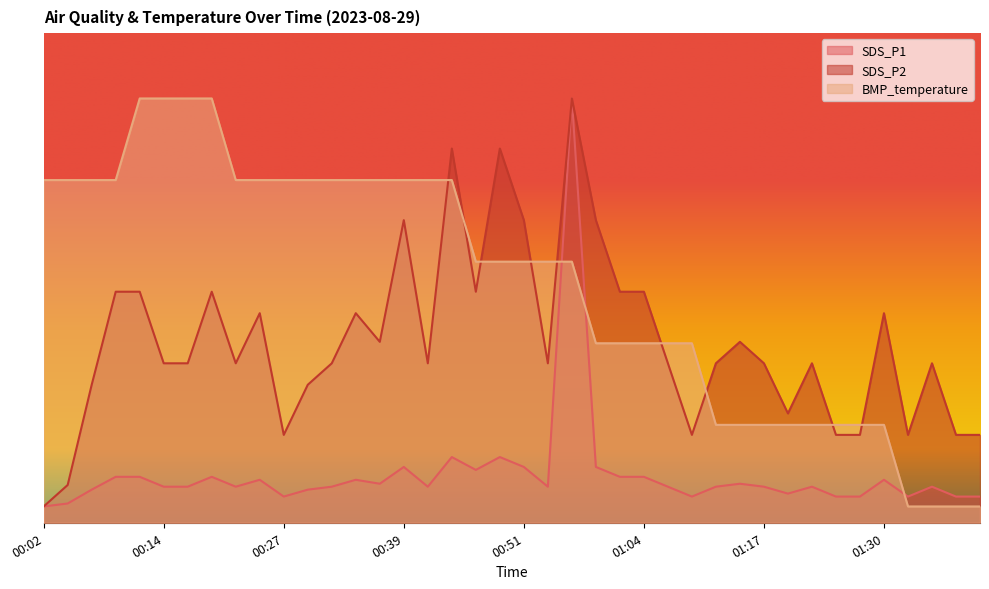

What is the sum of the BMP_temperature values at 00:12 and 01:30?

6.4